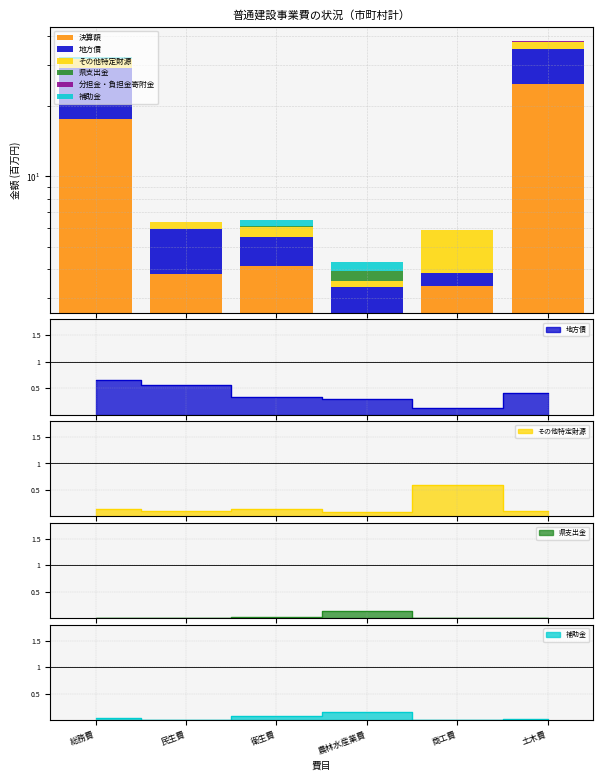

Which series has the largest total across all categories?

決算額